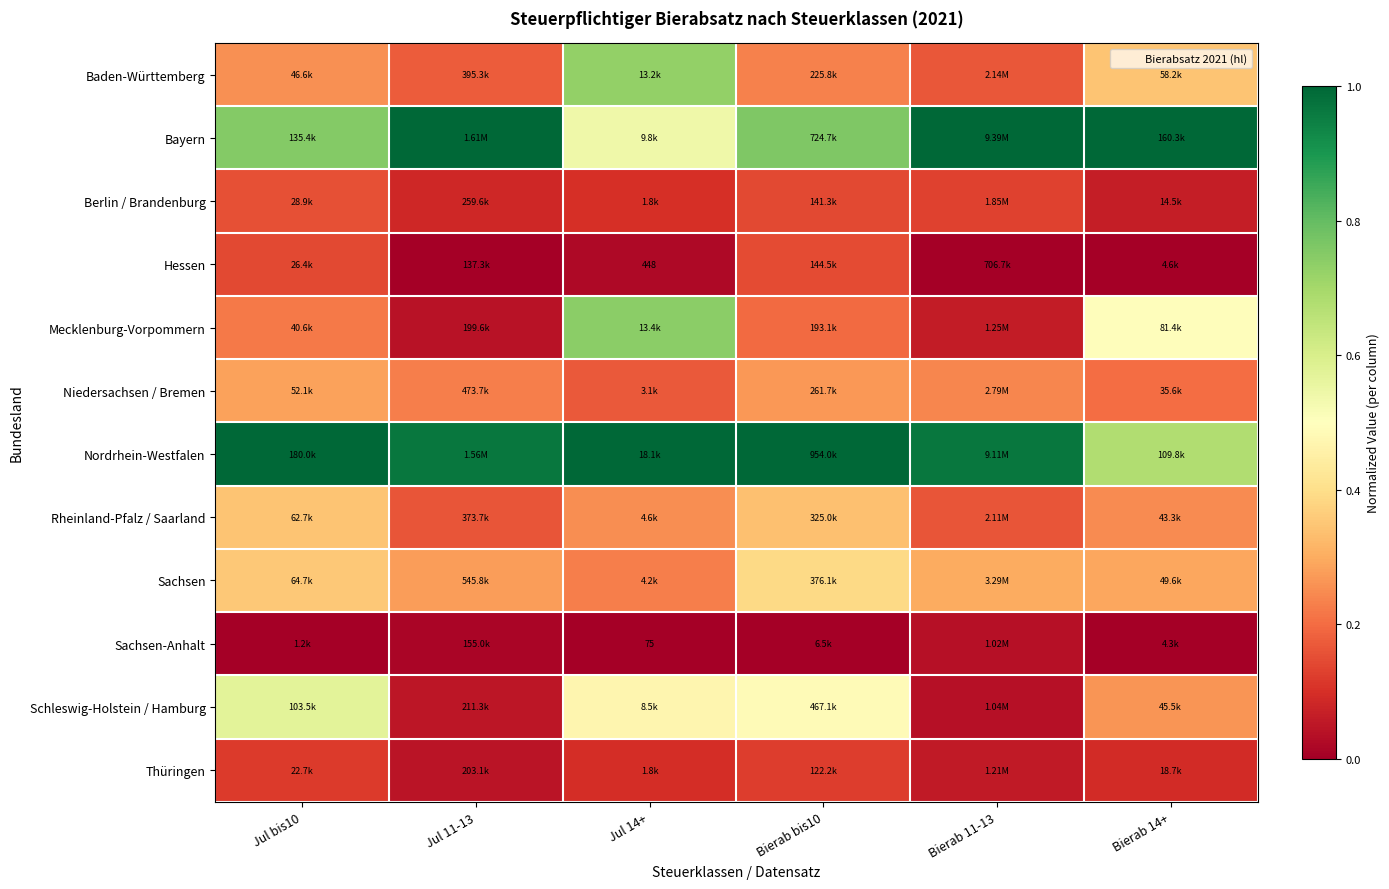

Rank the series at Jul 11-13 from highest to lowest value.

Bayern, Nordrhein-Westfalen, Sachsen, Niedersachsen / Bremen, Baden-Württemberg, Rheinland-Pfalz / Saarland, Berlin / Brandenburg, Schleswig-Holstein / Hamburg, Thüringen, Mecklenburg-Vorpommern, Sachsen-Anhalt, Hessen